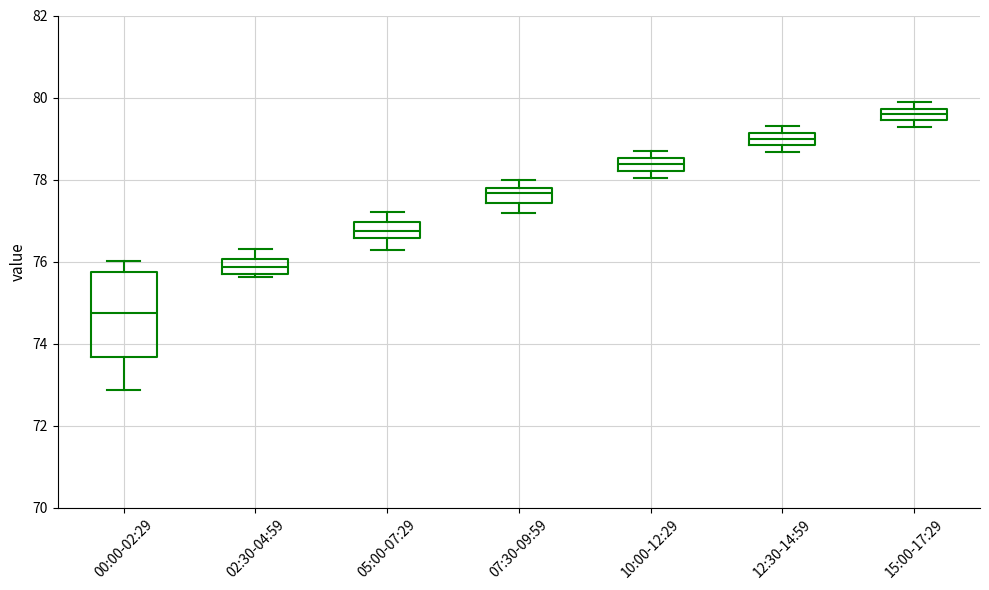

Which box is the tallest, from its lower edge to its upper edge?

00:00-02:29